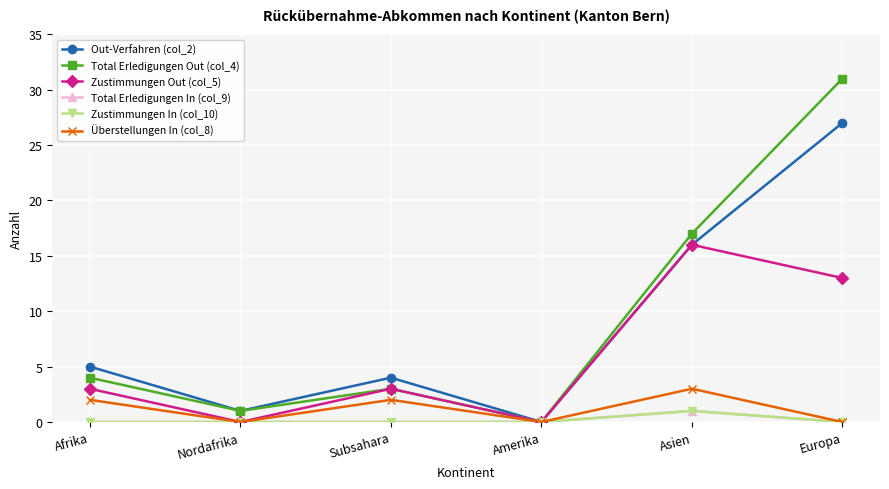

True or false: Zustimmungen In (col_10) and Überstellungen In (col_8) intersect in this chart.

False